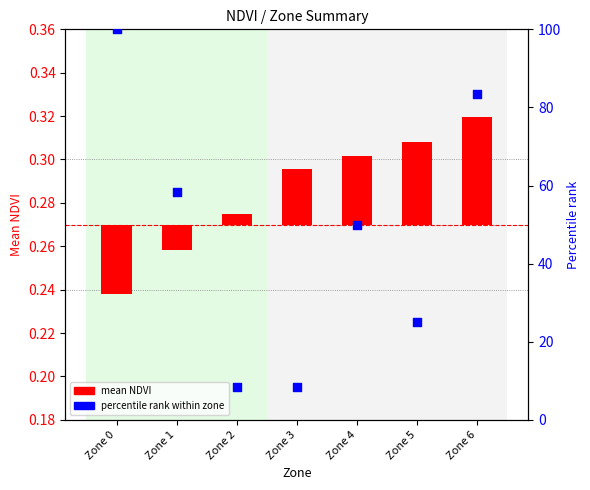

Which series has the largest total across all categories?

percentile rank within zone